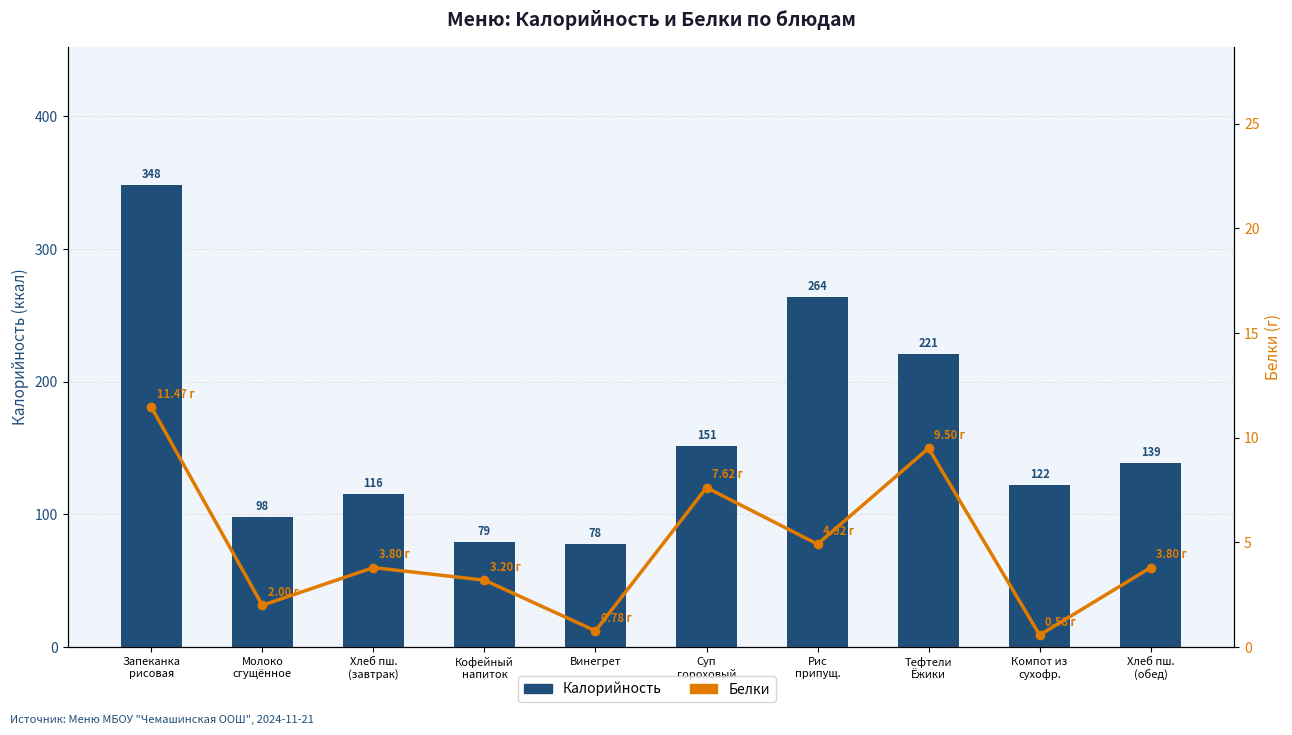

How many categories are shown in the chart?

10